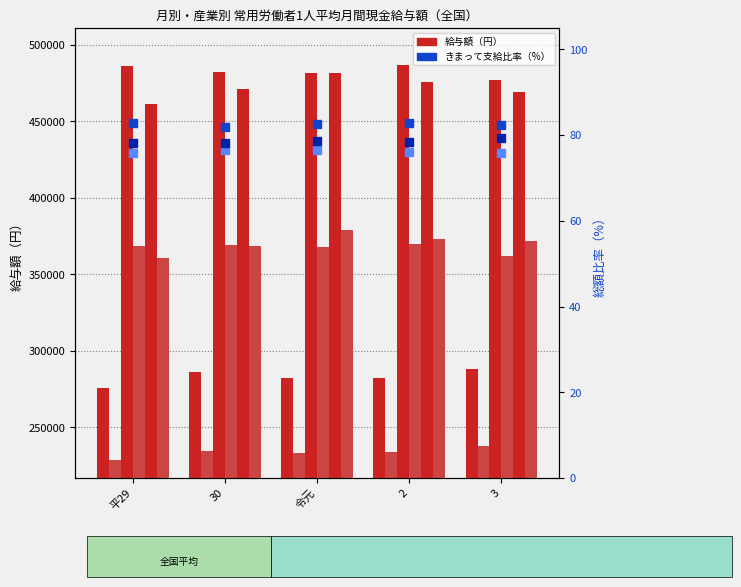

What is the label of the 5th bar from the right?

平29